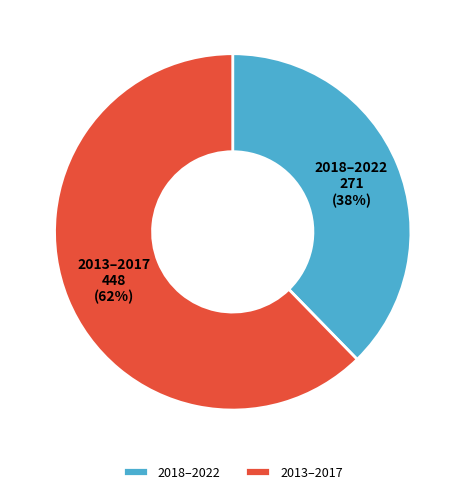

To the nearest percent, what portion does 2013–2017 represent?

62%